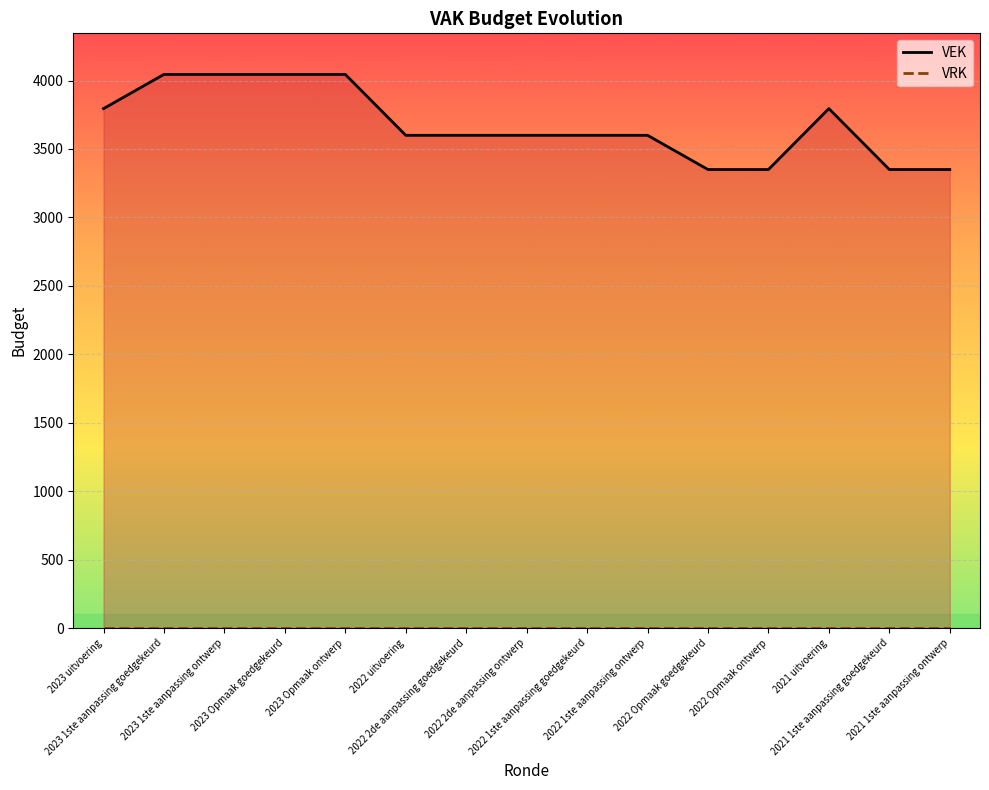

At which label does VEK reach its peak?

2023 1ste aanpassing goedgekeurd